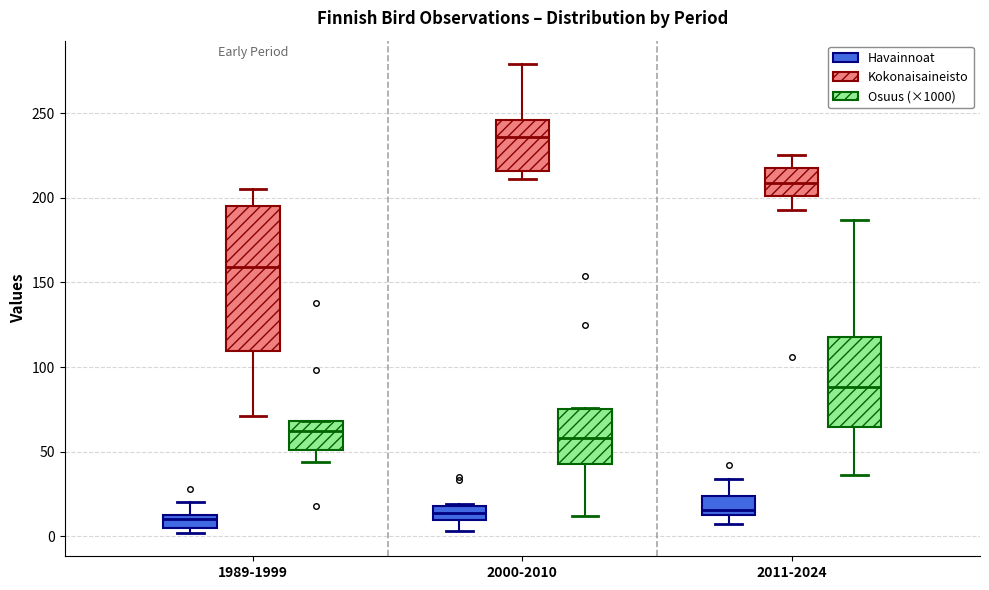

Where does the upper whisker of the box for 2011-2024 (Osuus (×1000)) end on the y-axis? The values are not printed on the chart, so give them approximately, as read against the axis.

185